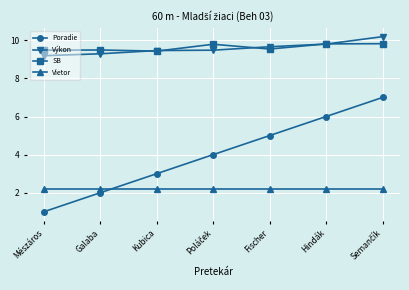

True or false: SB and Výkon intersect in this chart.

True